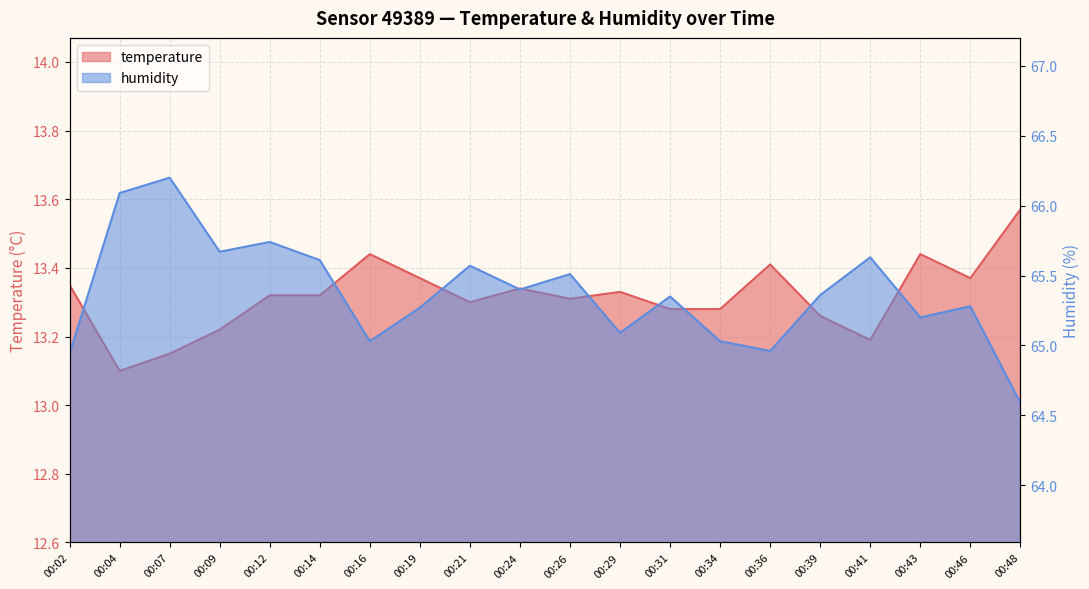

Rank the series by their maximum value, from lowest to highest.

temperature, humidity